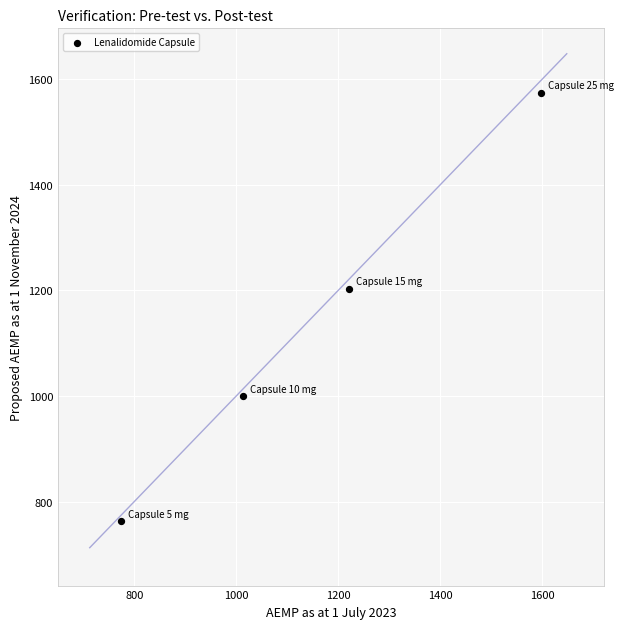

What is the range of Y values (max minus min)?

811.8